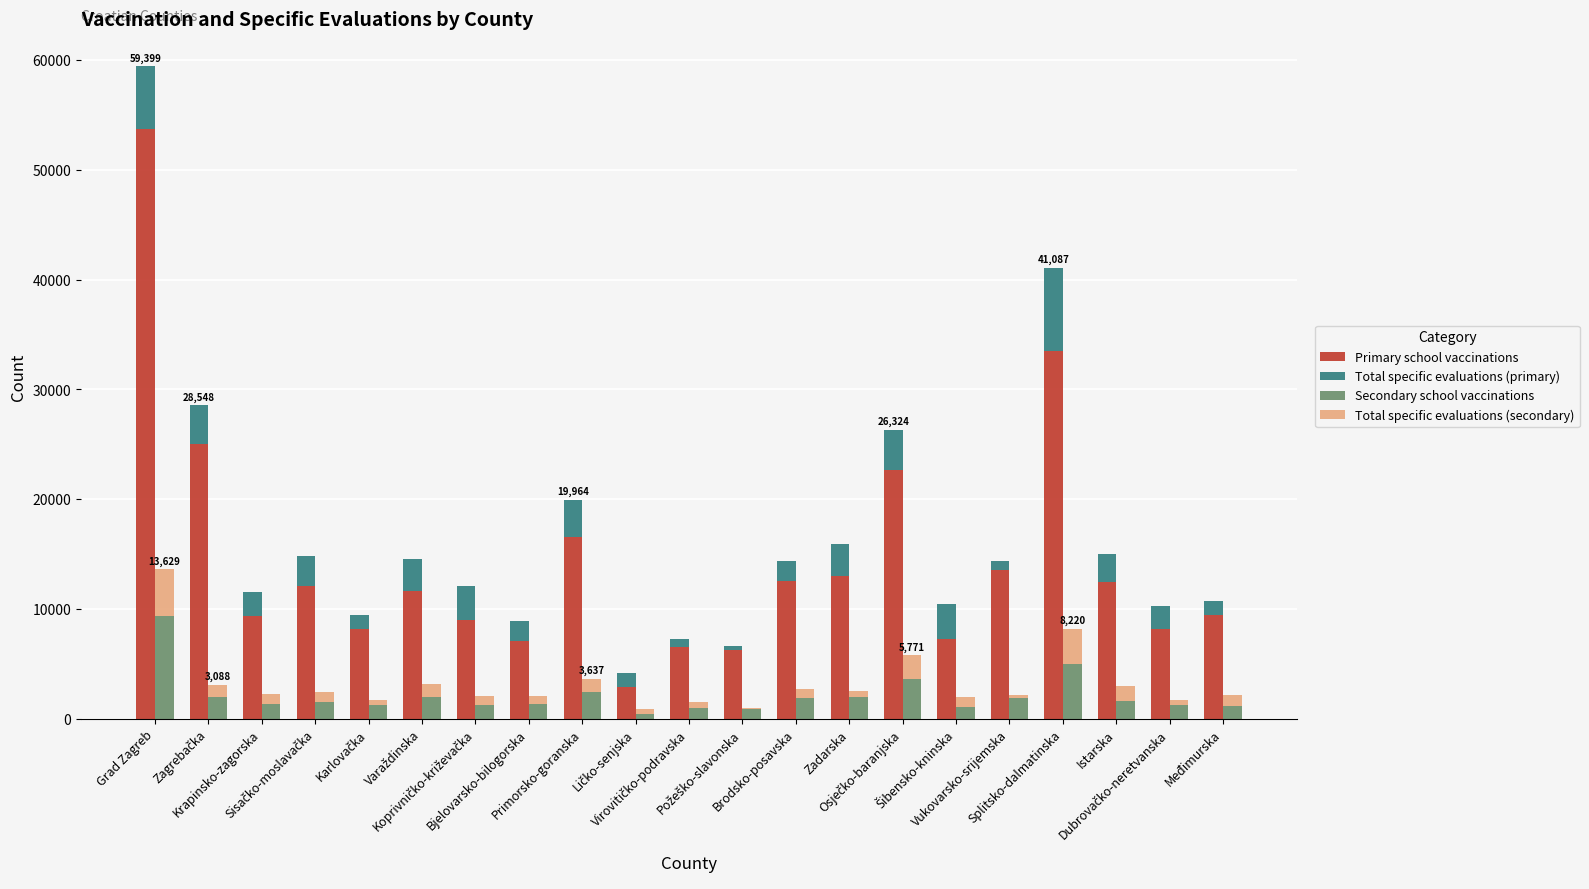

Where is Primary school vaccinations nearest to the value 28318?

Zagrebačka